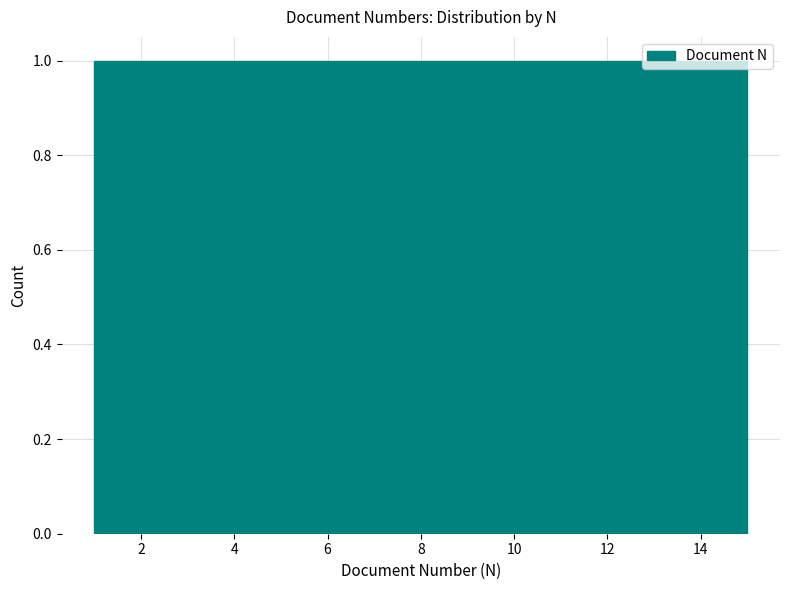

Reading left to right, list every bar in this chart as the range it spans on the x-axis followed by its height. Neither the bar edges nor the heights are printed on the chart, so give them approximately, as read against the axes.

1.0 to 2.0: 1
2.0 to 2.8: 1
2.8 to 3.8: 1
3.8 to 4.8: 1
4.8 to 5.6: 1
5.6 to 6.6: 1
6.6 to 7.6: 1
7.6 to 8.4: 1
8.4 to 9.4: 1
9.4 to 10.4: 1
10.4 to 11.2: 1
11.2 to 12.2: 1
12.2 to 13.2: 1
13.2 to 14.0: 1
14.0 to 15.0: 1